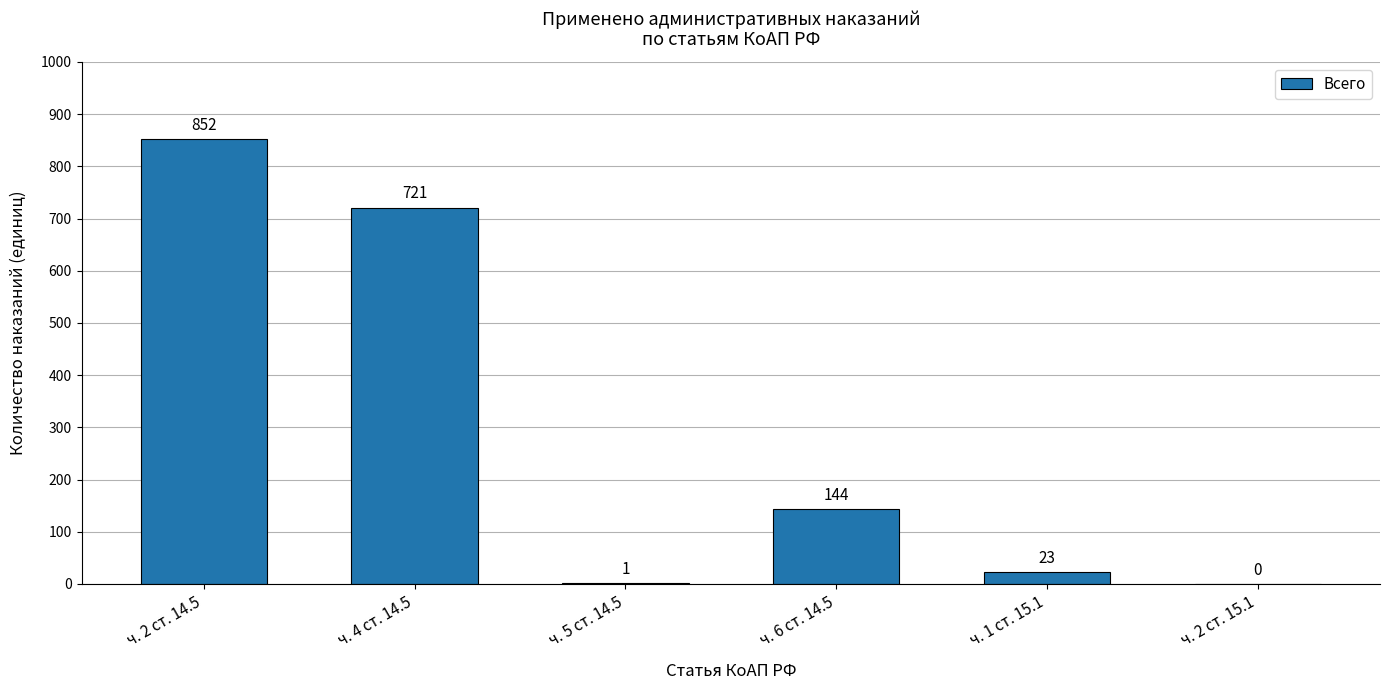

Between ч. 1 ст. 15.1 and ч. 5 ст. 14.5, which is larger?

ч. 1 ст. 15.1